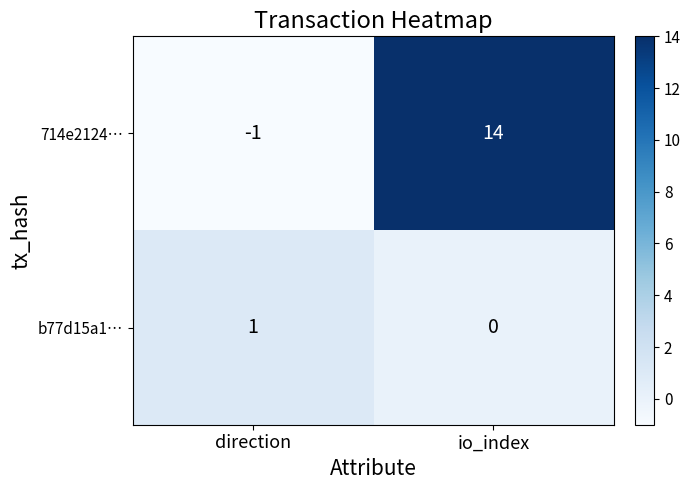

At which label is b77d15a1… closest to 0?

io_index